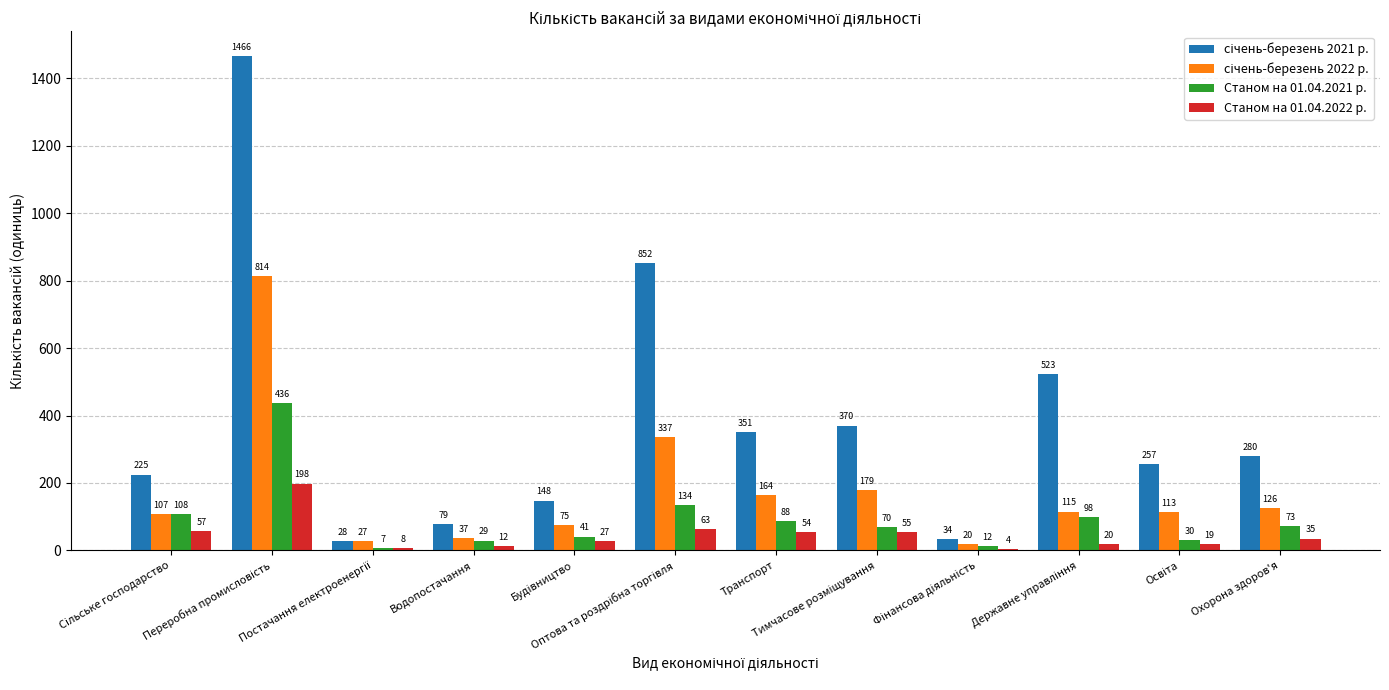

What is the maximum value shown in the chart?

1466